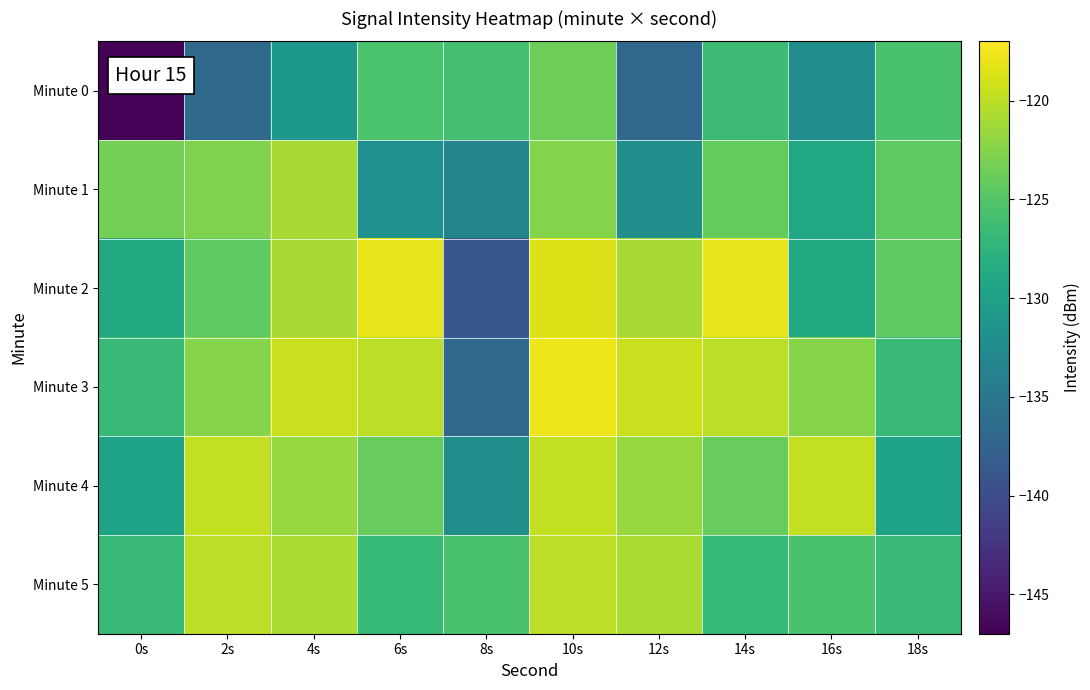

Which category has the highest value across all series?

10s